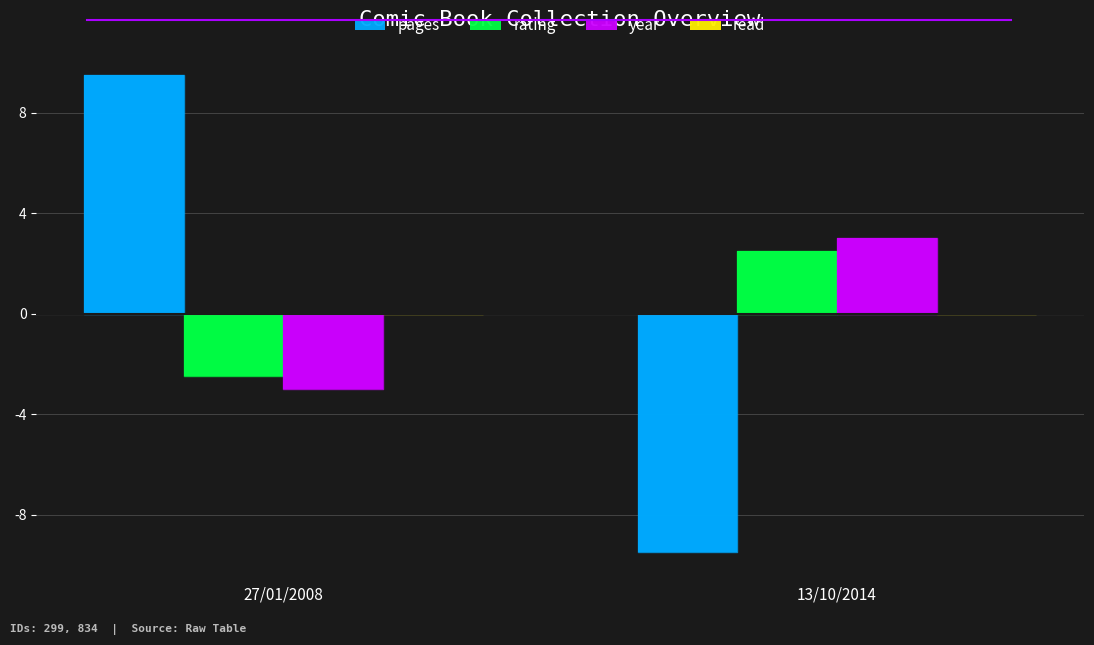

Read the rating value at 13/10/2014.

2.5